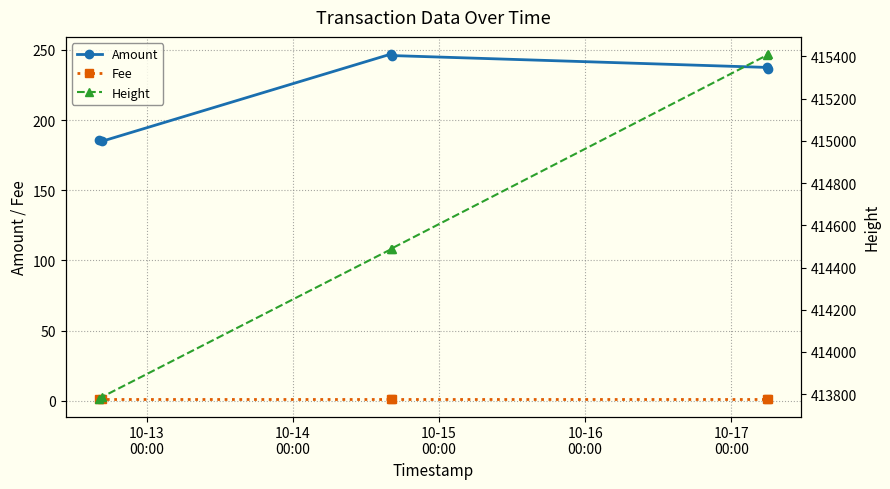

How many lines are shown in the chart?

3